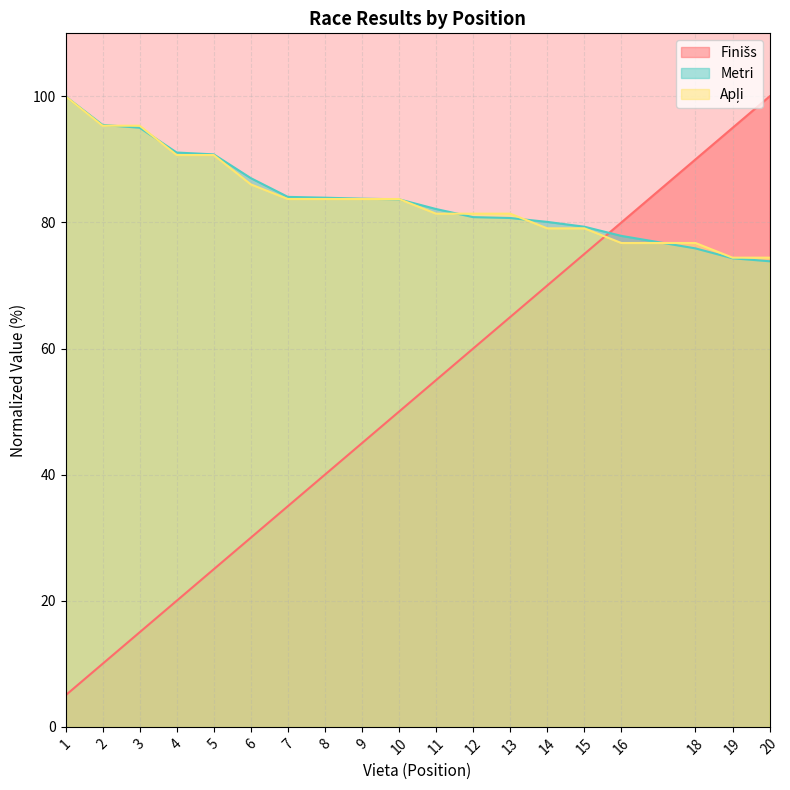

Which series ends up on top after the final intersection of Apļi and Finišs?

Finišs